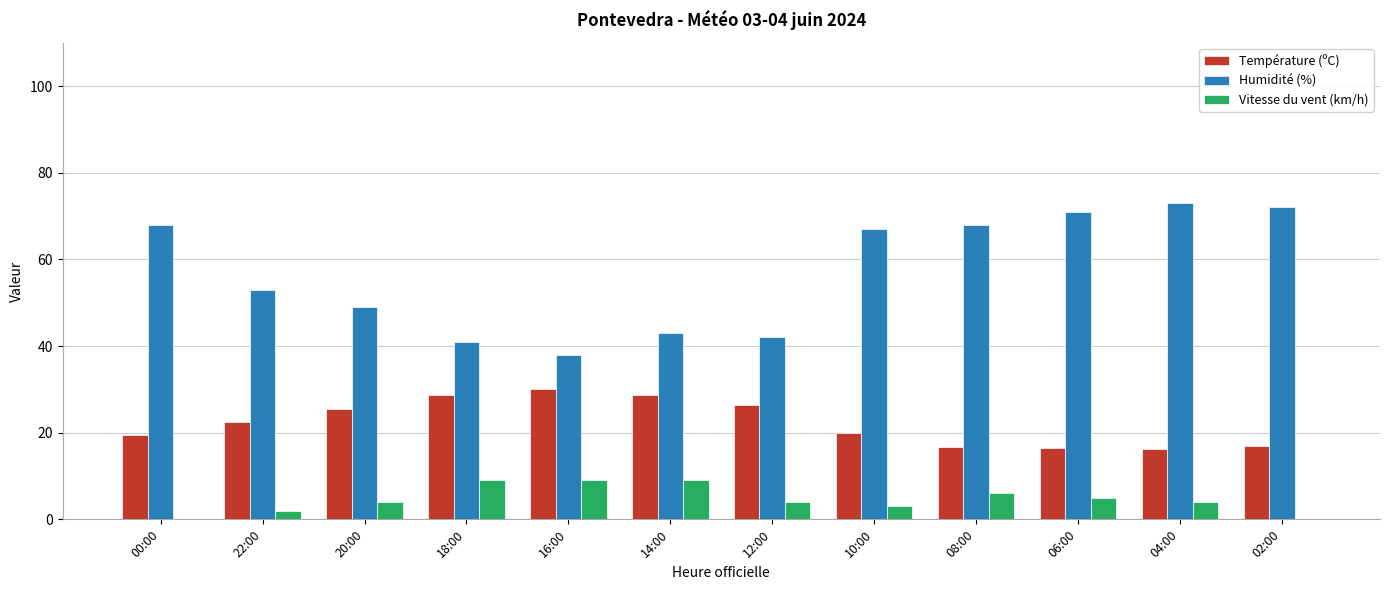

What is the sum of the Humidité (%) values at 06:00 and 10:00?

138.0